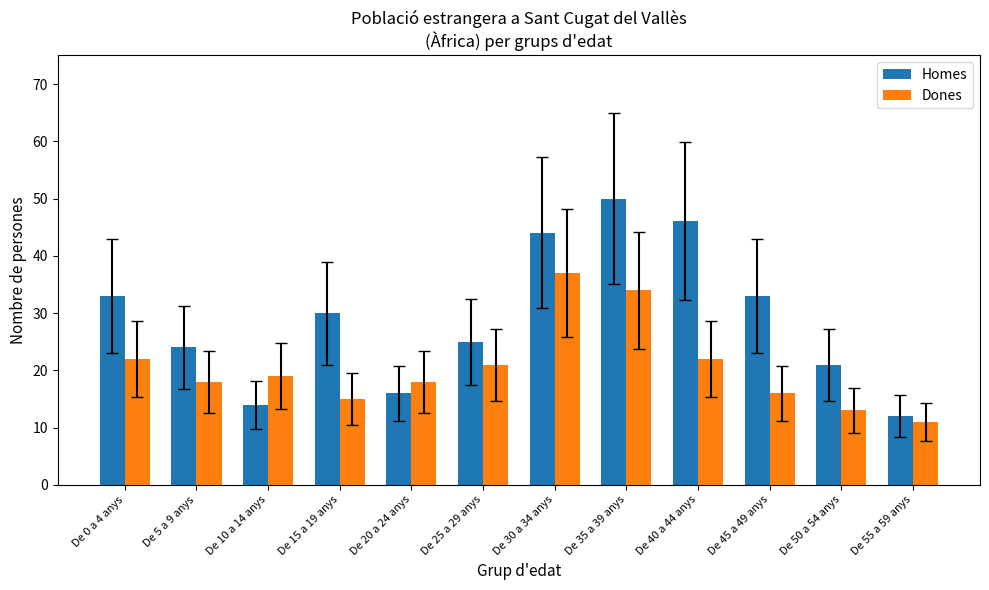

How many data points in Homes are less than 30?

6